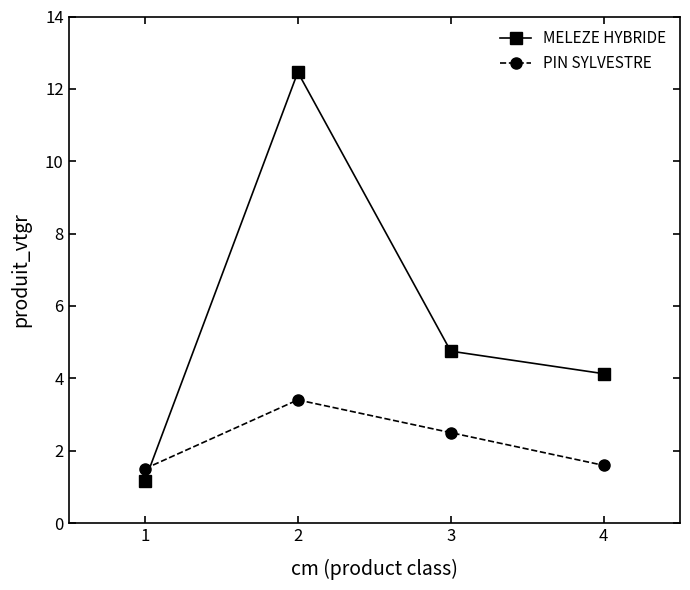

At which label does MELEZE HYBRIDE first exceed 4?

2